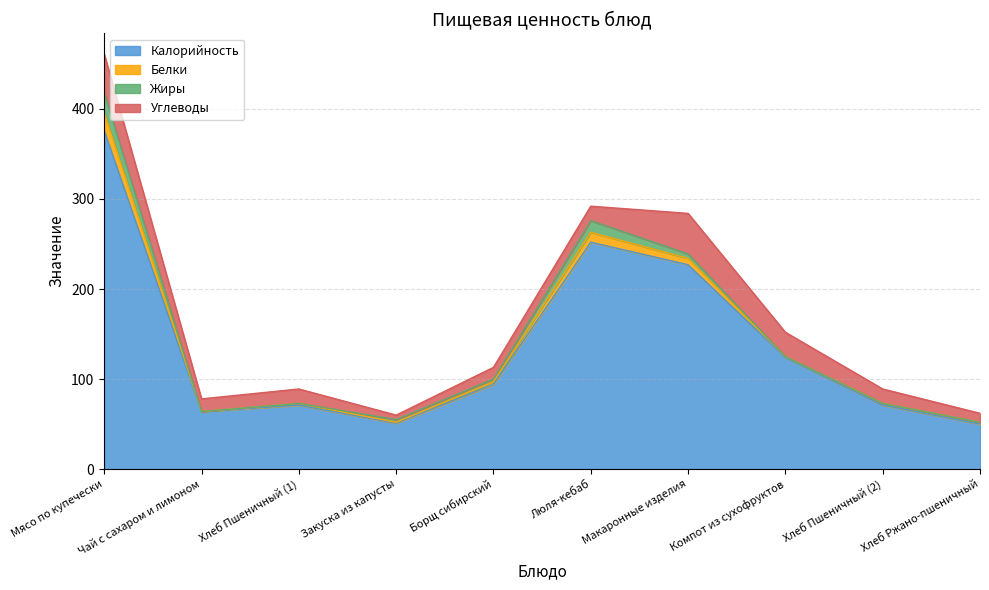

Which has a higher value, Мясо по купечески or Люля-кебаб?

Мясо по купечески